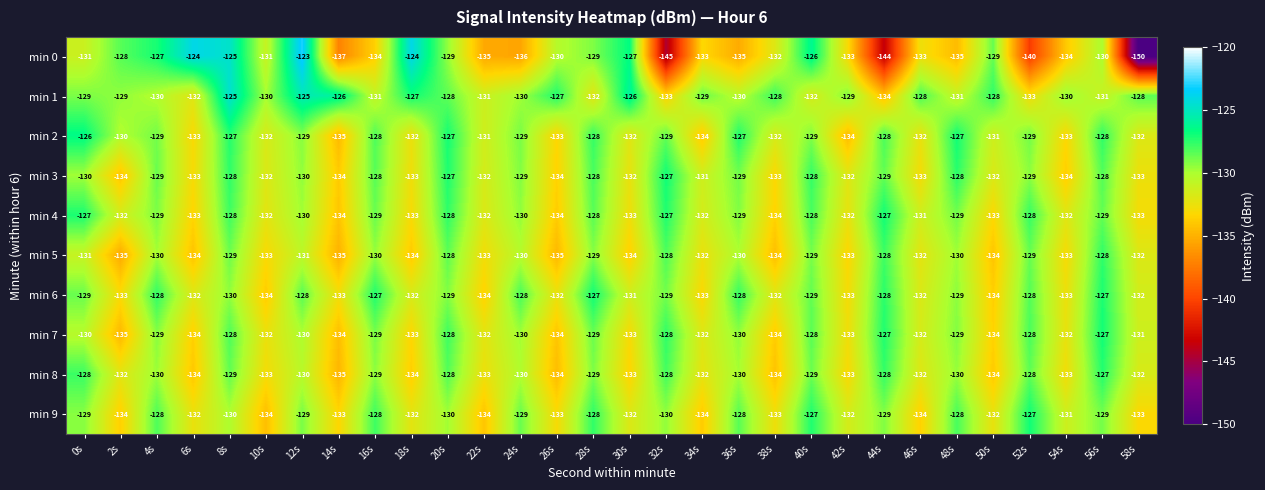

Which label corresponds to the largest value in the chart?

12s